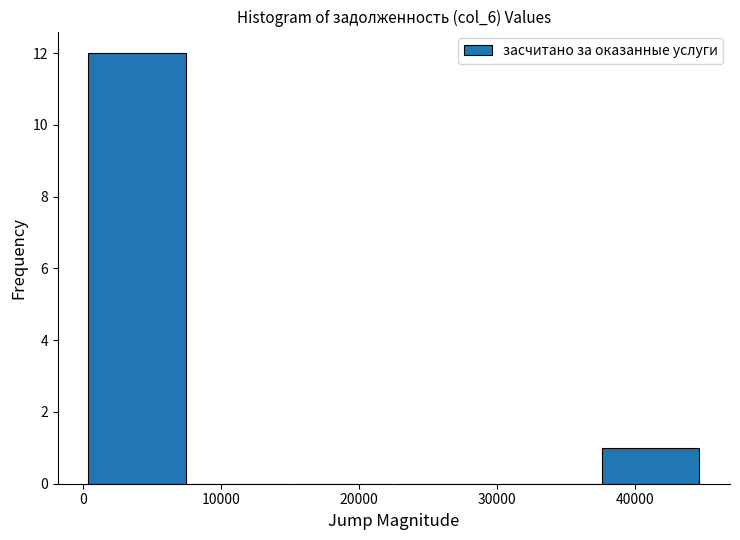

What is the height of the bar covering 37000 to 45000 on the x-axis? Neither the bar edges nor the heights are printed on the chart, so give them approximately, as read against the axes.

1